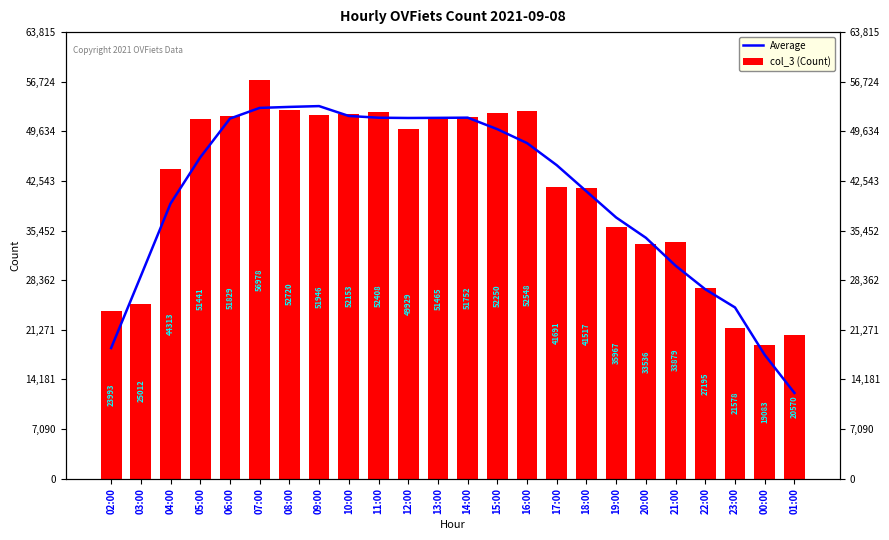

Reading right to left, what are all the values shown in this chart?

Average: 01:00=12246.2	00:00=17685.2	23:00=24461.0	22:00=27054.2	21:00=30431.0	20:00=34418.8	19:00=37318.0	18:00=41051.8	17:00=44794.6	16:00=47951.6	15:00=49941.2	14:00=51588.8	13:00=51560.8	12:00=51541.4	11:00=51580.2	10:00=51831.2	09:00=53241.0	08:00=53125.2	07:00=52982.8	06:00=51456.2	05:00=45914.6	04:00=39317.6	03:00=28951.8	02:00=18663.6
col_3 (Count): 01:00=20570.0	00:00=19083.0	23:00=21578.0	22:00=27195.0	21:00=33879.0	20:00=33536.0	19:00=35967.0	18:00=41517.0	17:00=41691.0	16:00=52548.0	15:00=52250.0	14:00=51752.0	13:00=51465.0	12:00=49929.0	11:00=52408.0	10:00=52153.0	09:00=51946.0	08:00=52720.0	07:00=56978.0	06:00=51829.0	05:00=51441.0	04:00=44313.0	03:00=25012.0	02:00=23993.0